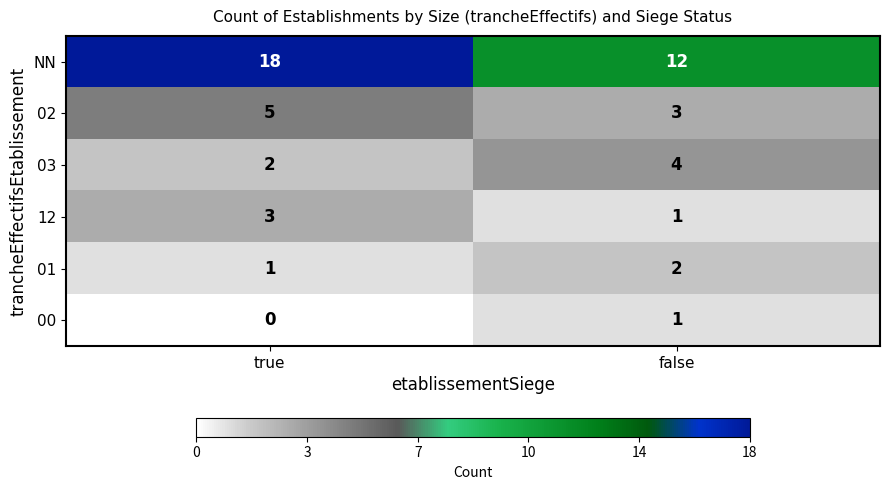

At true, list the series in order from smallest to largest.

00, 01, 03, 12, 02, NN